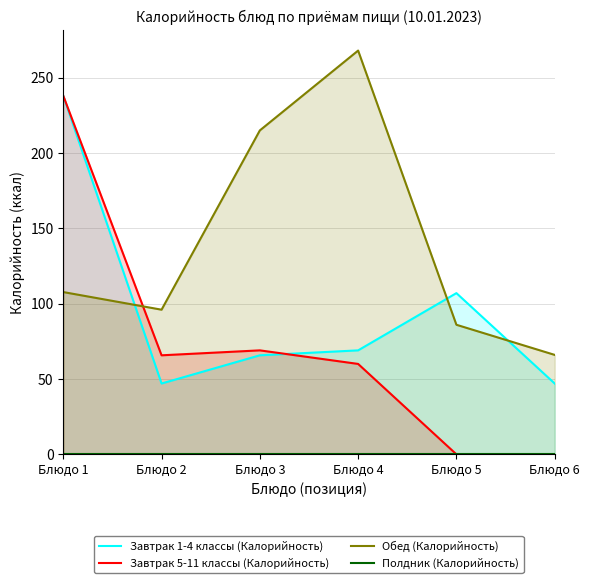

What are all the series names shown in the legend?

Завтрак 1-4 классы (Калорийность), Завтрак 5-11 классы (Калорийность), Обед (Калорийность), Полдник (Калорийность)